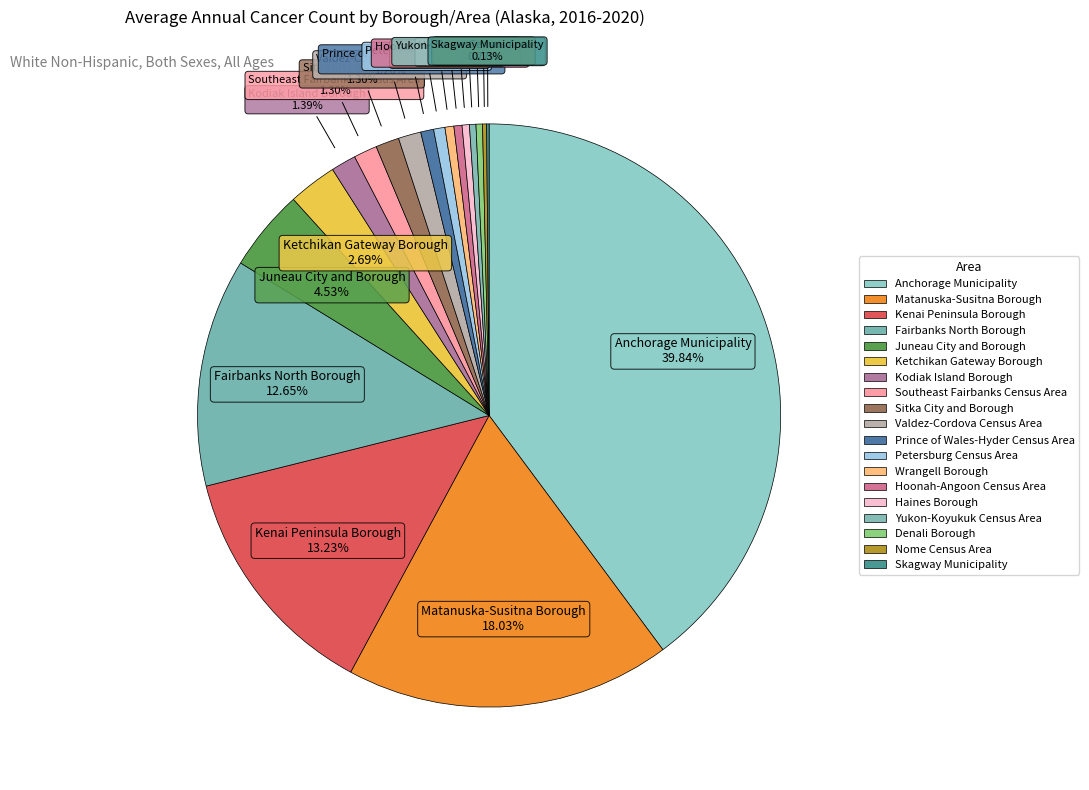

Which slice is the smallest?

Skagway Municipality